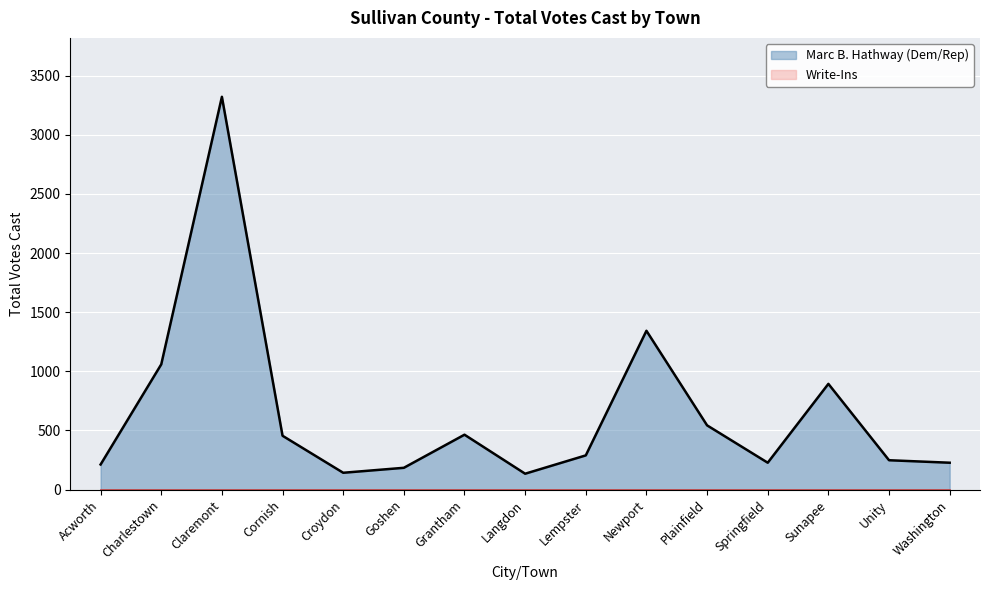

Count the number of values greater than 289.

7